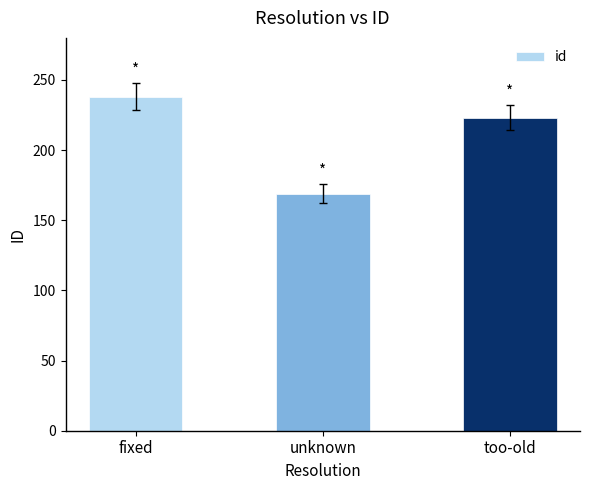

At which label is the value closest to 203?

too-old